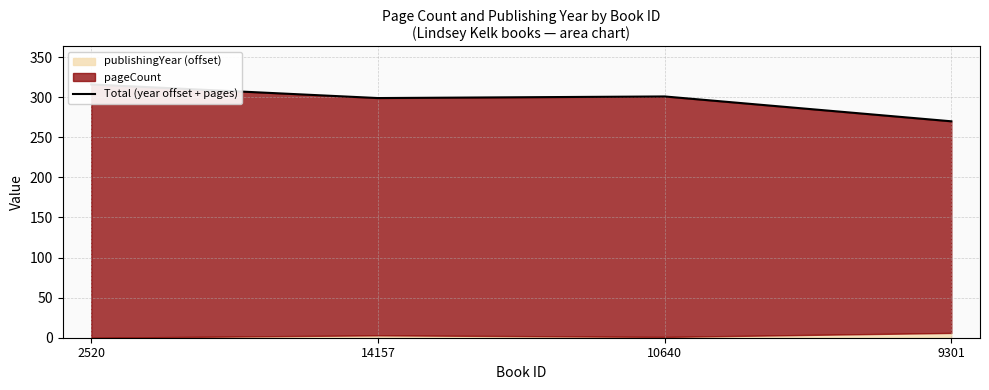

Read the value at 2520, to the nearest 10.

320